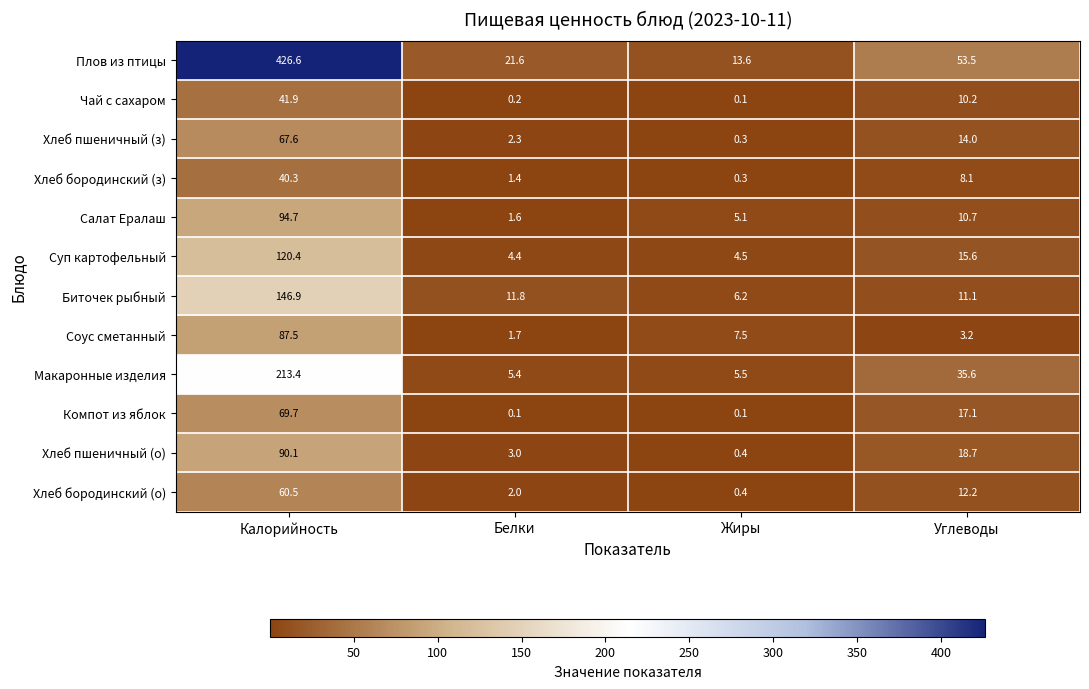

What is the approximate value of Чай с сахаром at Углеводы?

10.2